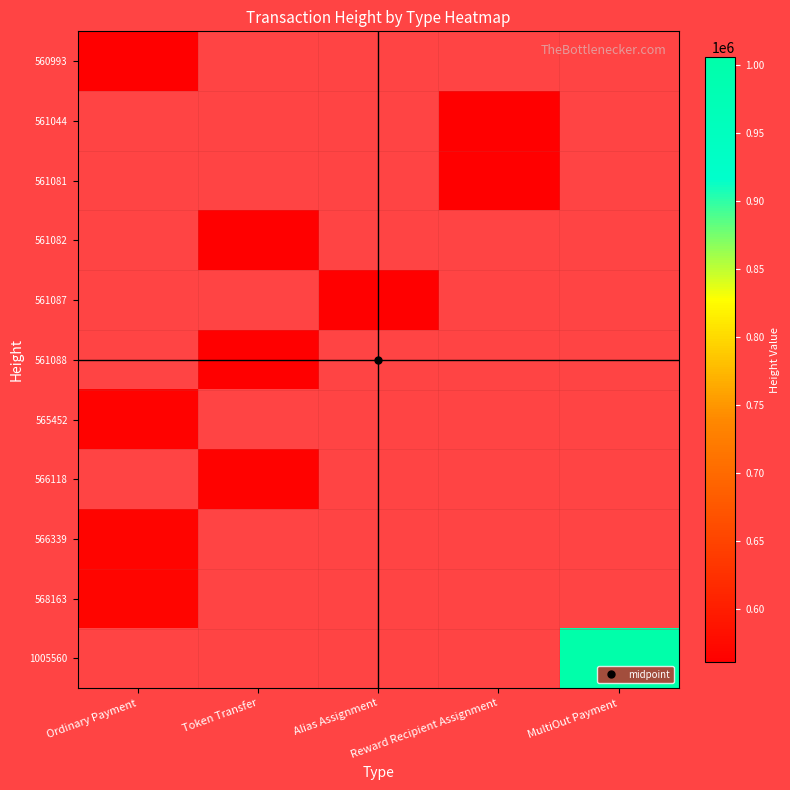

Which category has the highest value in the 560993 series?

Ordinary Payment